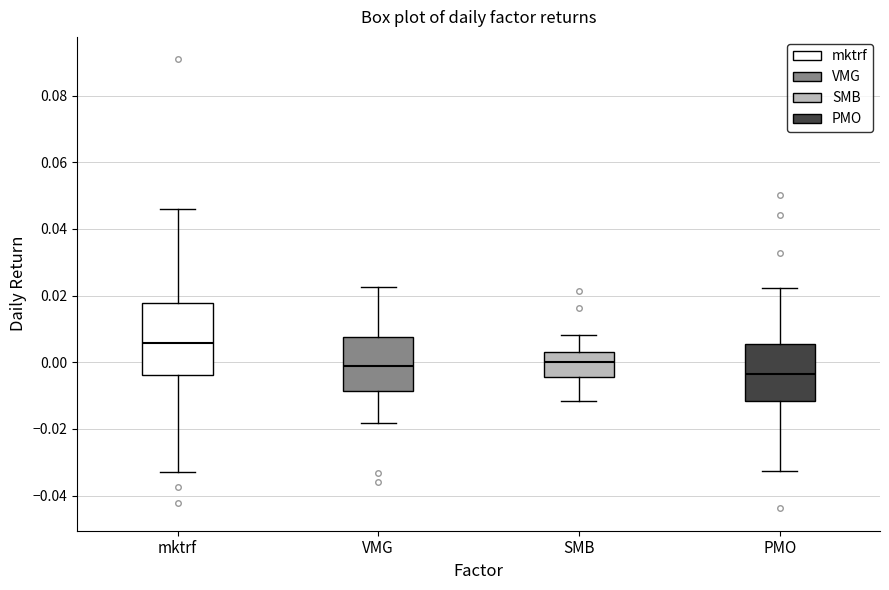

Comparing the boxes themselves (not the whiskers), which one is the tallest?

mktrf